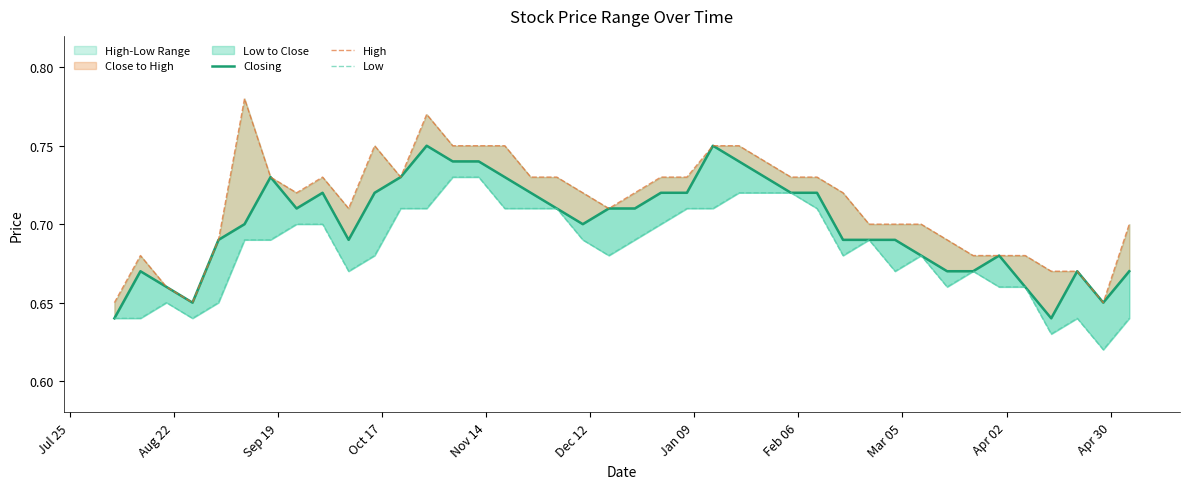

How many lines are shown in the chart?

3